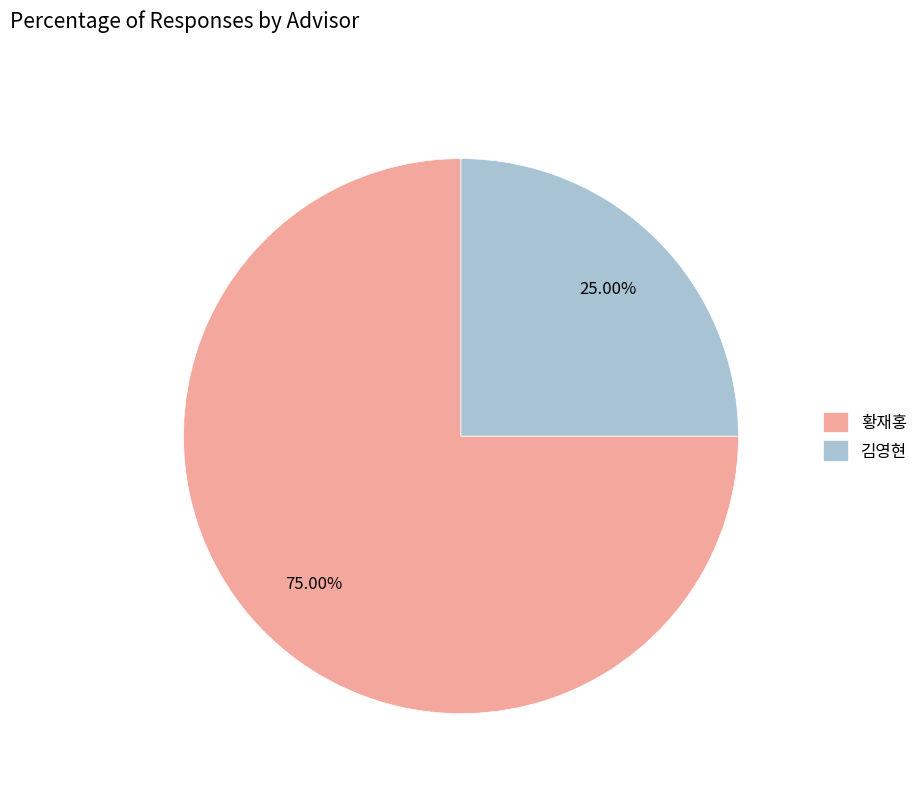

What is the largest slice in the pie chart?

황재홍